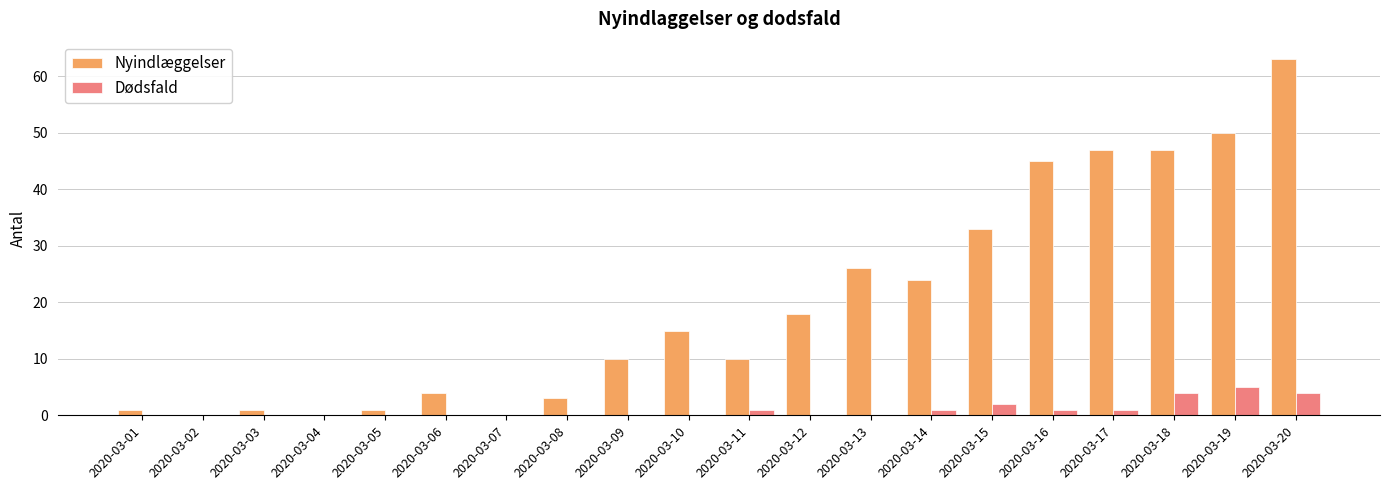

Between 2020-03-02 and 2020-03-09, which series saw the biggest shift?

Nyindlæggelser